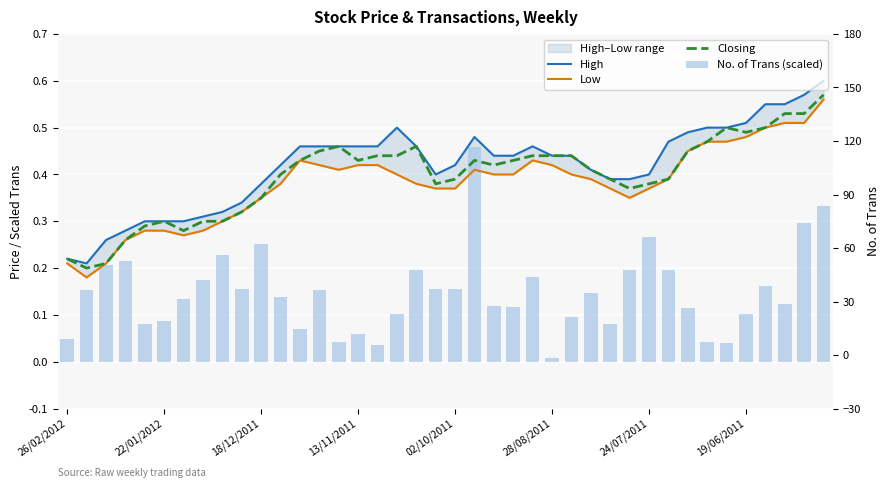

The Closing series shows 0.4 at 28/08/2011. True or false?

True